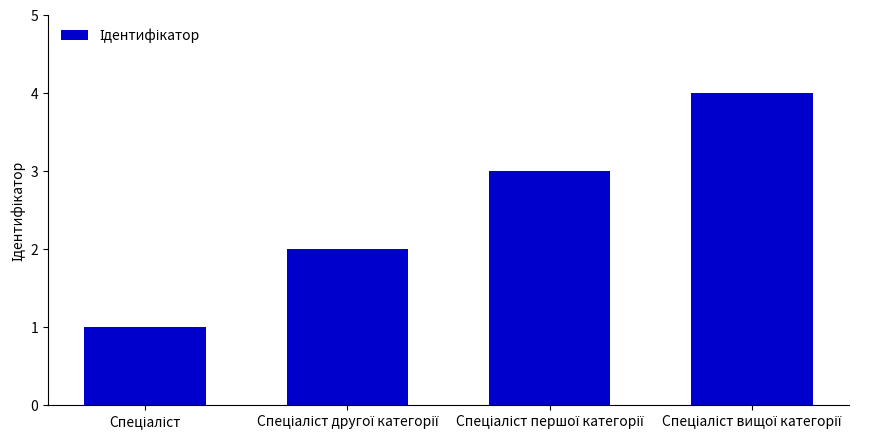

What is the sum of all values?

10